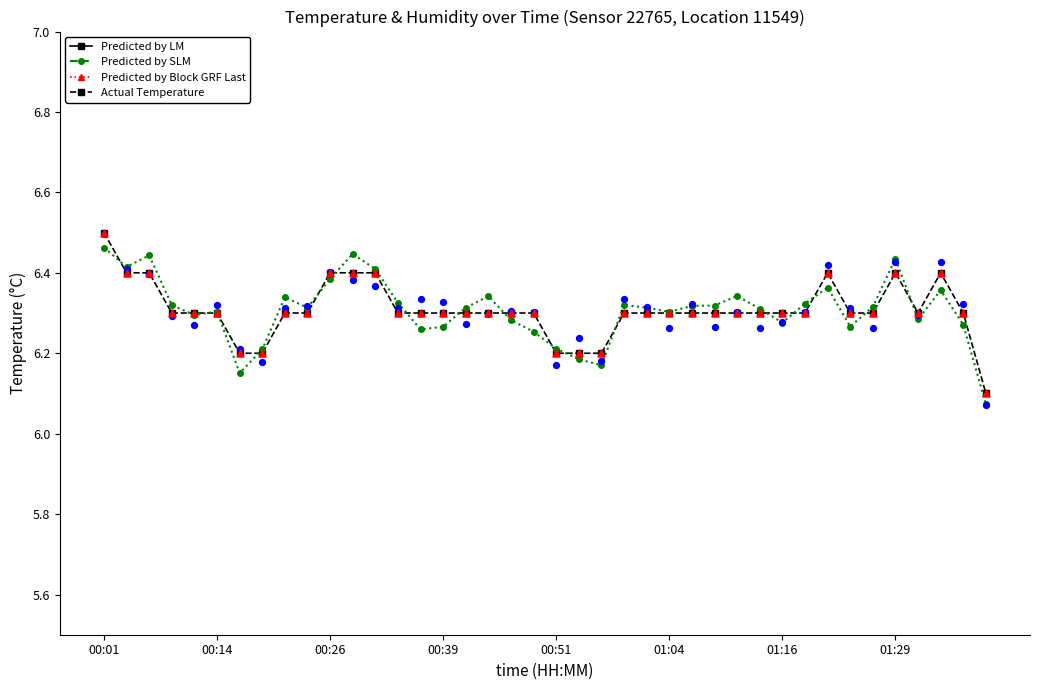

At which category is the sum across all series the highest?

00:01